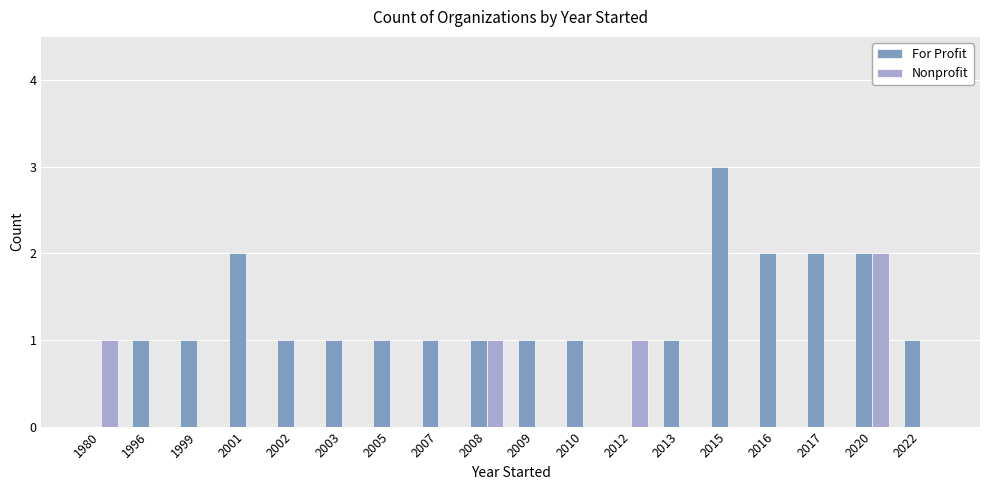

Is the value of For Profit at 2015 greater than the value of Nonprofit at 2020?

Yes